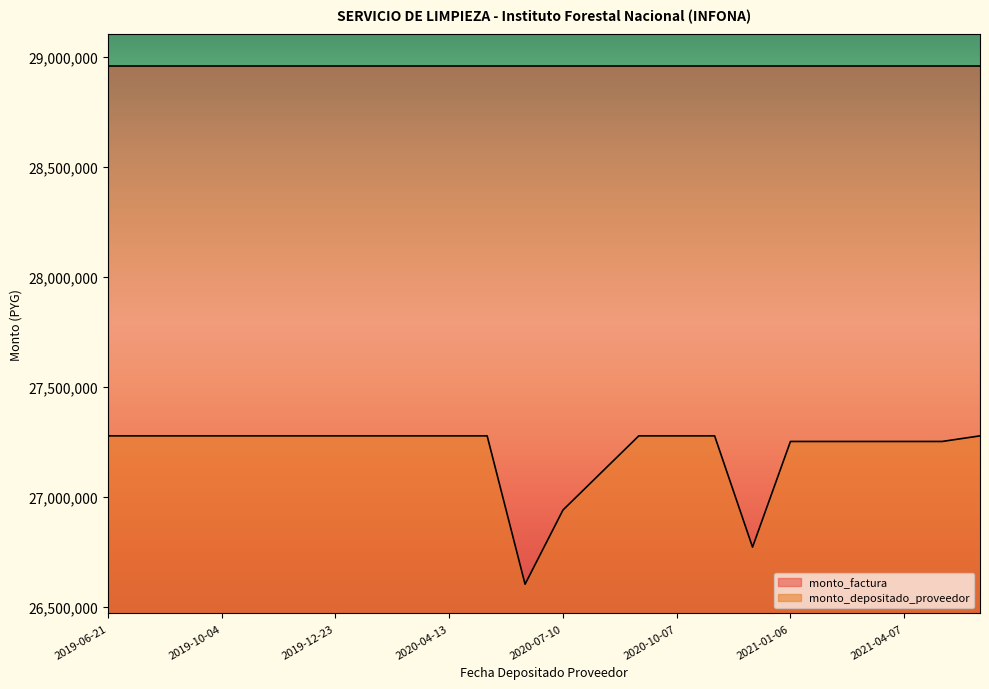

Rank the series at 2020-07-10 from lowest to highest value.

monto_depositado_proveedor, monto_factura